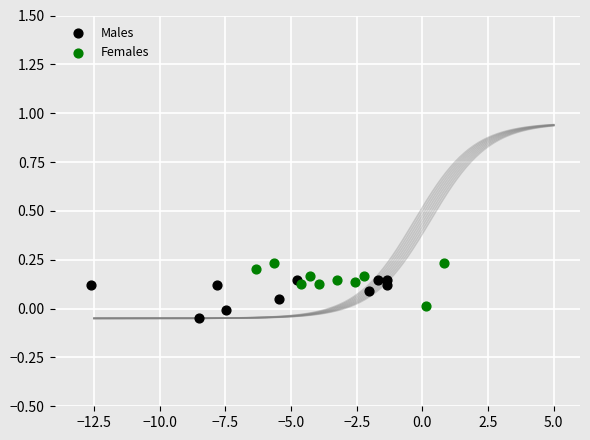

Which series reaches the maximum Y coordinate?

Females